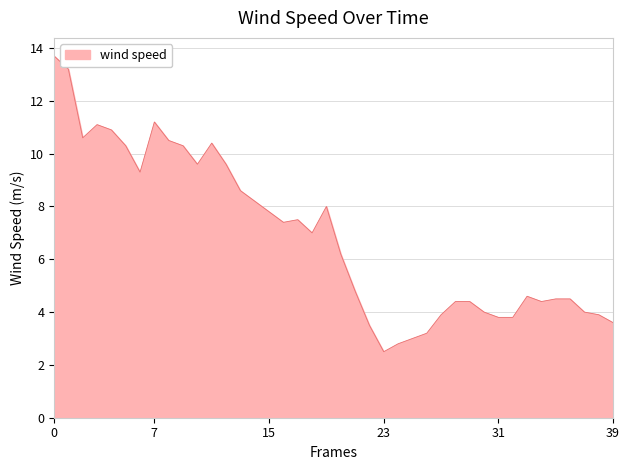

Reading left to right, extract all data points from this chart.

13.7	13.2	10.6	11.1	10.9	10.3	9.3	11.2	10.5	10.3	9.6	10.4	9.6	8.6	8.2	7.8	7.4	7.5	7.0	8.0	6.2	4.8	3.5	2.5	2.8	3.0	3.2	3.9	4.4	4.4	4.0	3.8	3.8	4.6	4.4	4.5	4.5	4.0	3.9	3.6